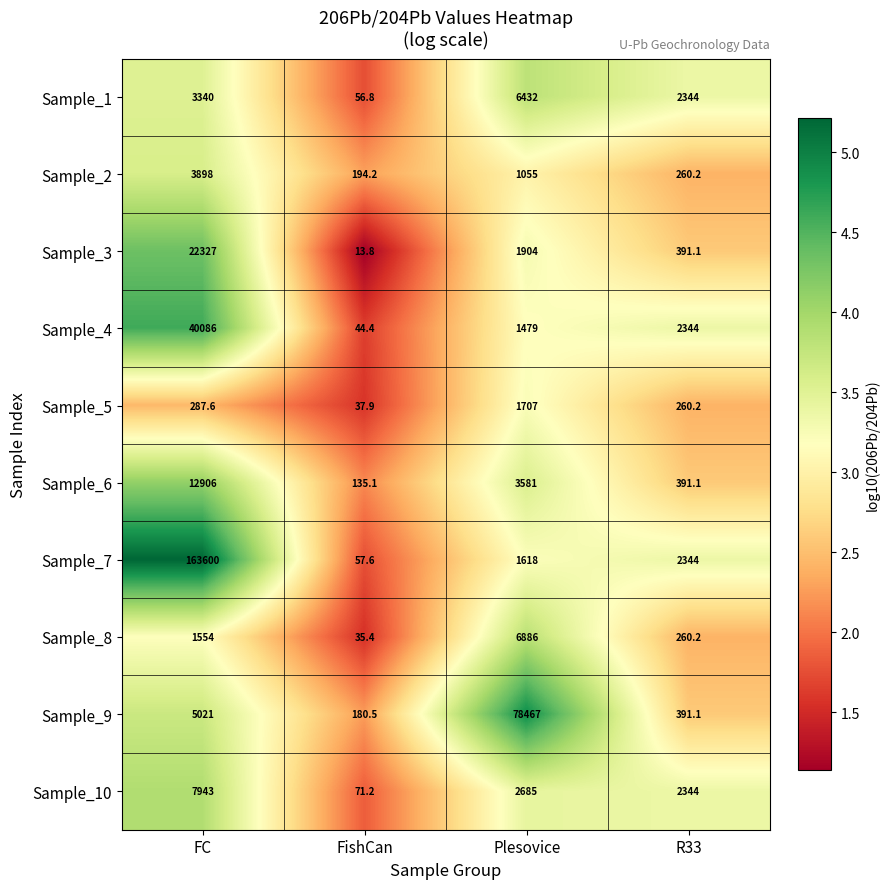

True or false: Sample_8 has a value of 35.4 at FishCan.

True